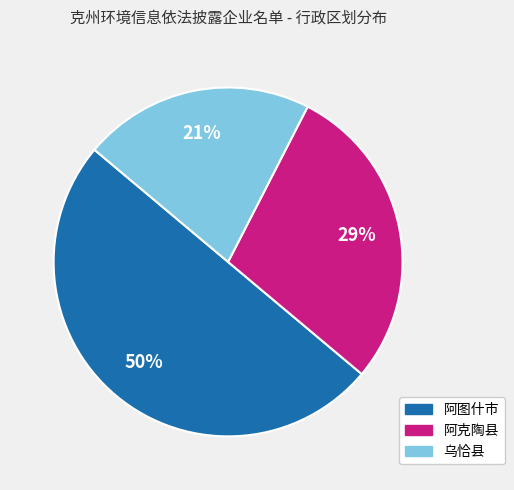

Is 阿克陶县 the majority of the pie?

No